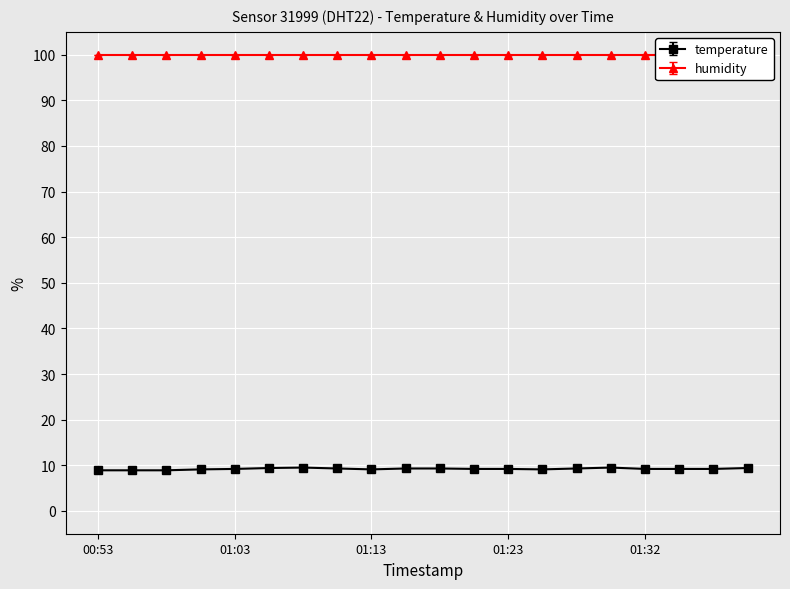

Approximately how many times larger is the value at 01:40 compared to 01:30?

1.0